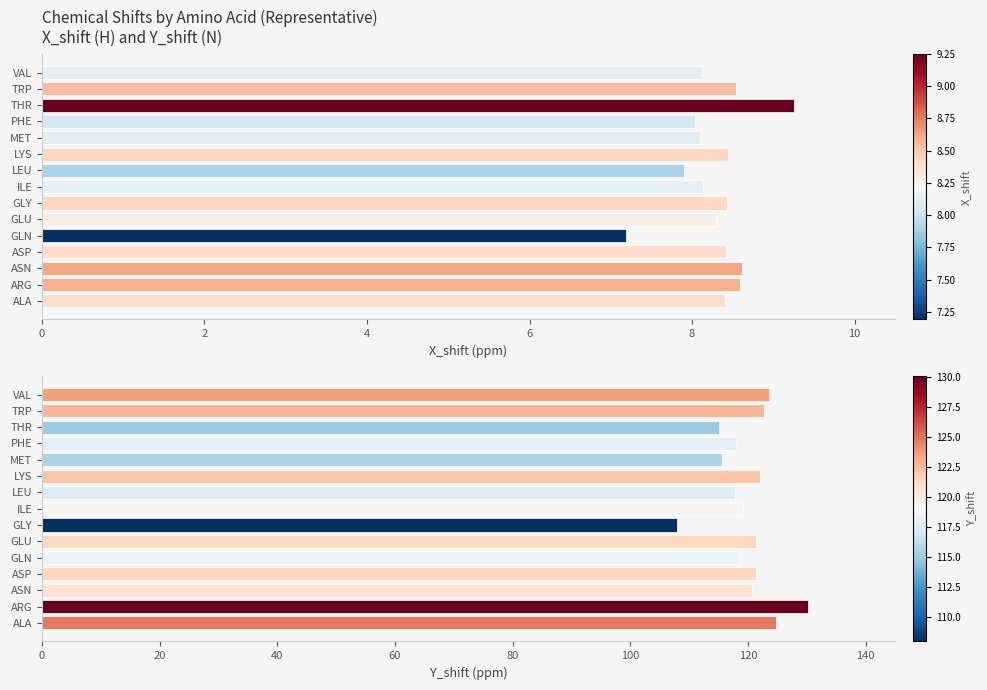

What is the sum of all X_shift (H) values?

124.5